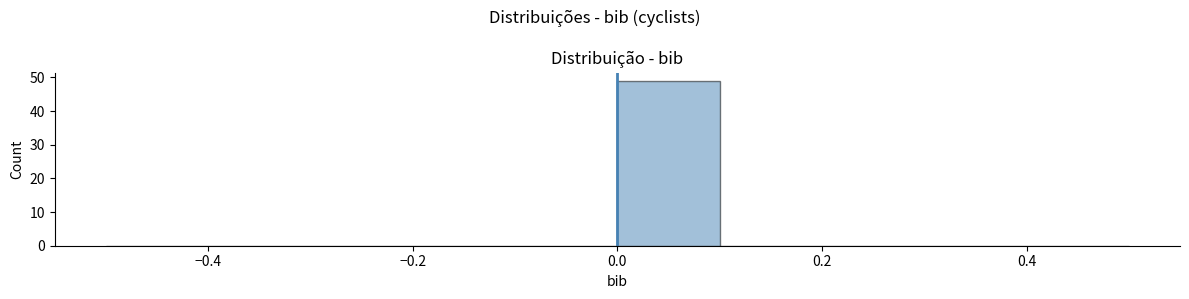

How tall is the bar that spans 0.0 to 0.1 on the x-axis? The values are not printed on the chart, so give them approximately, as read against the axis.

49